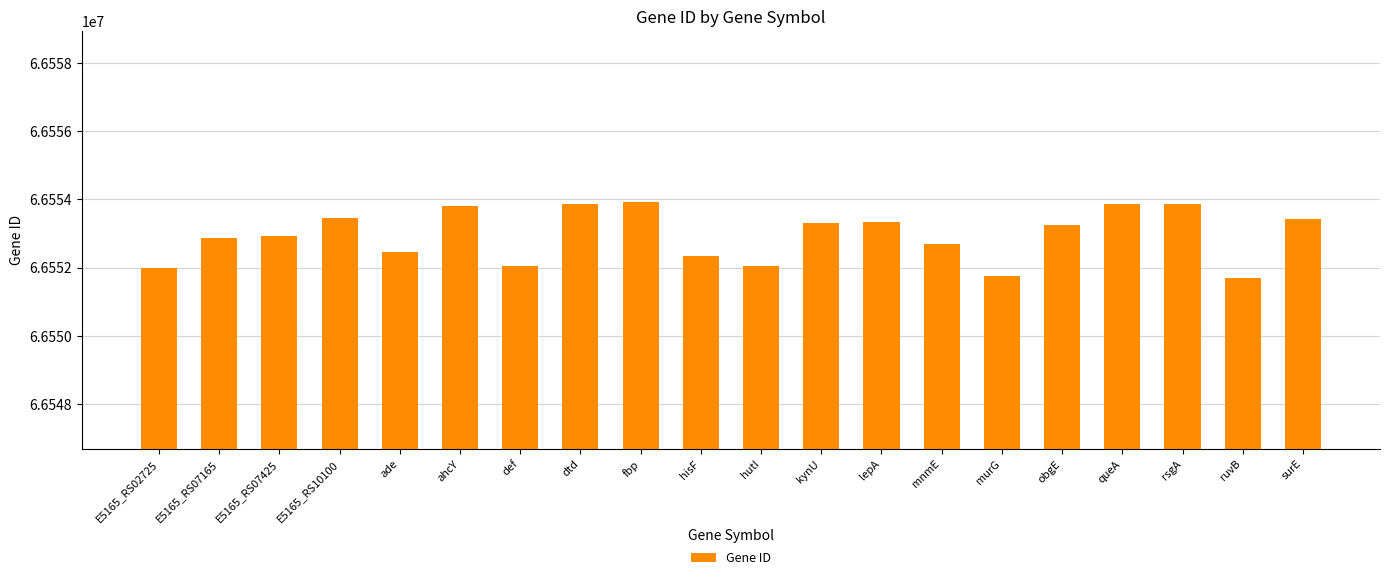

What position from the left is obgE?

16